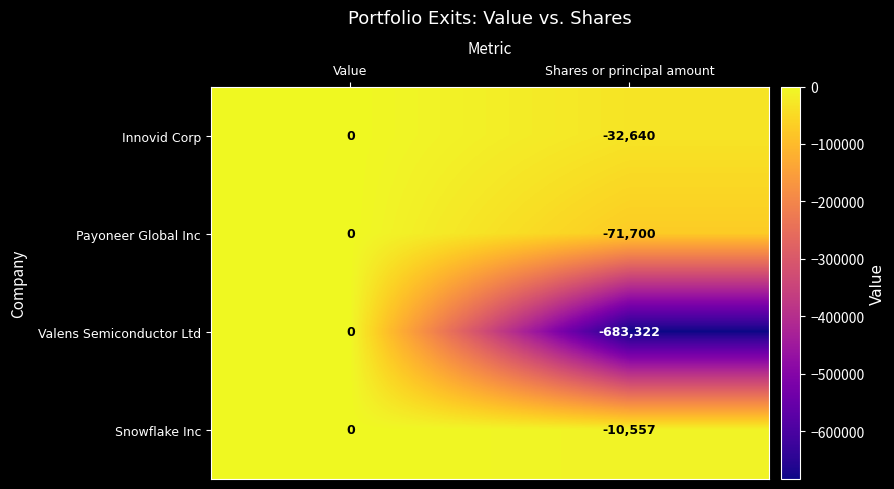

Reading left to right, transcribe all the data shown in this chart.

Innovid Corp: 0	-32640
Payoneer Global Inc: 0	-71700
Valens Semiconductor Ltd: 0	-683322
Snowflake Inc: 0	-10557